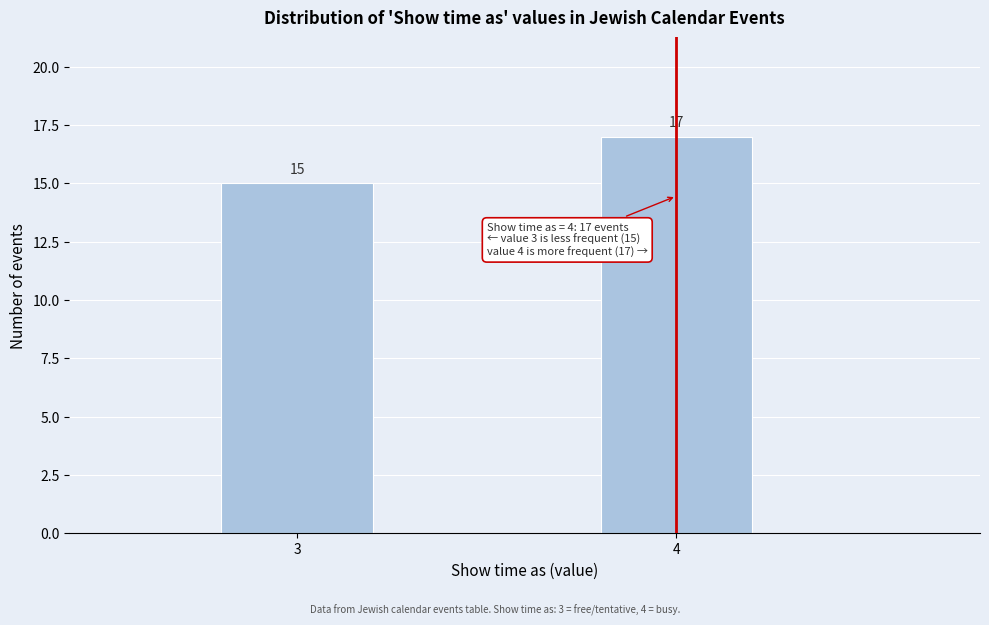

Reading right to left, extract all data points from this chart.

17	15